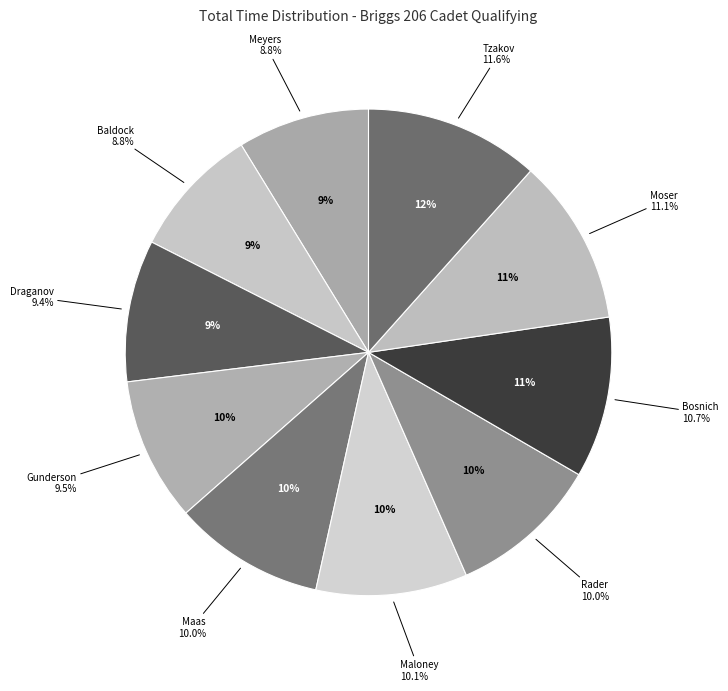

How much of the chart is everything except Slaton Baldock?

91.2%